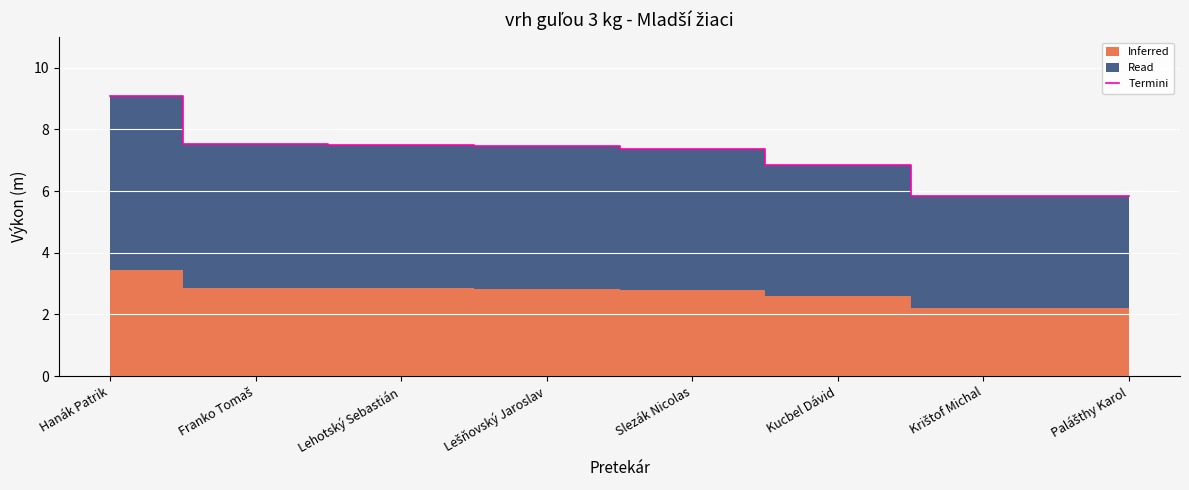

What is the difference between the values at Franko Tomaš and Kucbel Dávid?

0.7